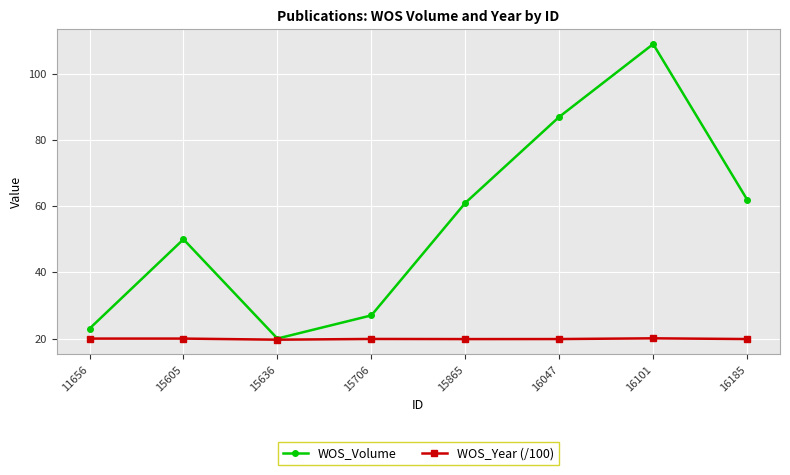

At how many categories does at least one series exceed 28?

5